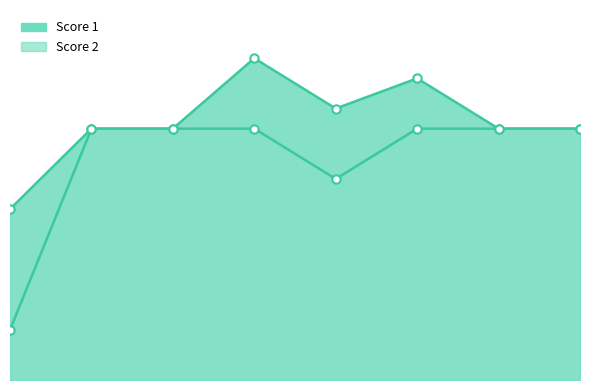

Approximately how many times larger is the value at 4 compared to 1?

5.0